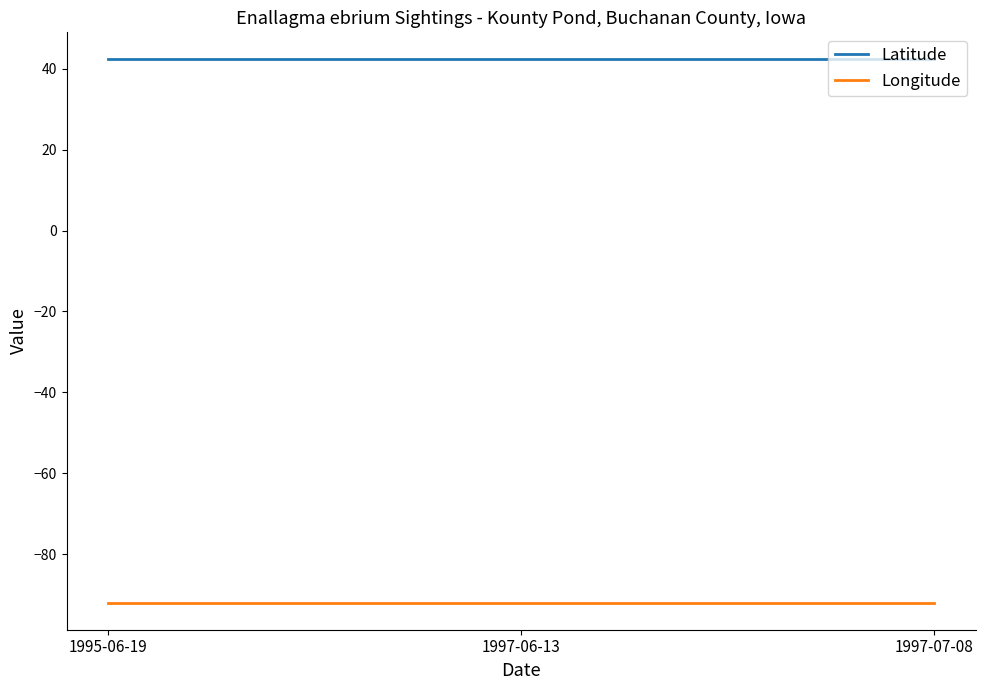

List the series in order of their peak value, lowest first.

Longitude, Latitude